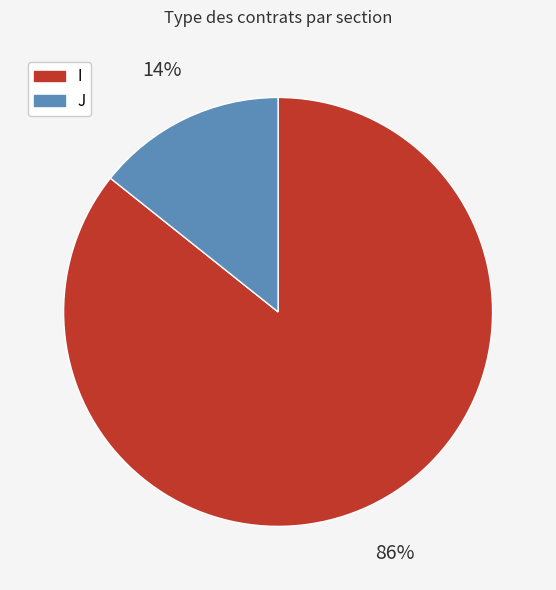

True or false: I accounts for 74% of the total.

False